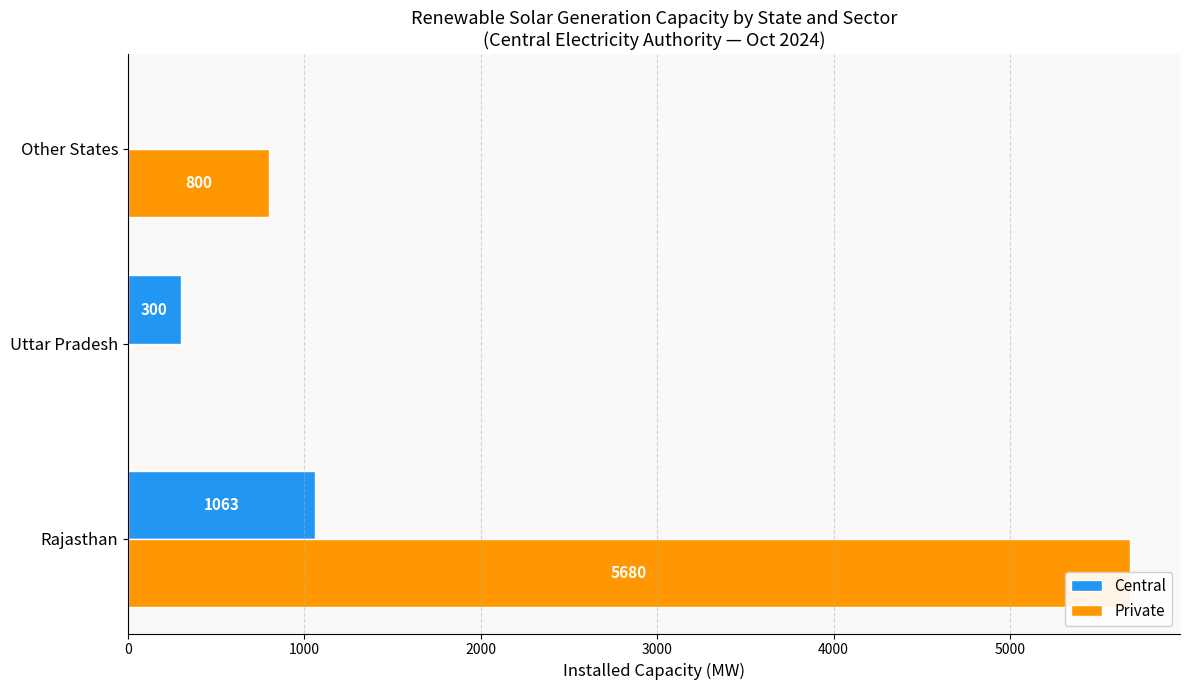

The value of Private at Rajasthan is 5680. True or false?

True